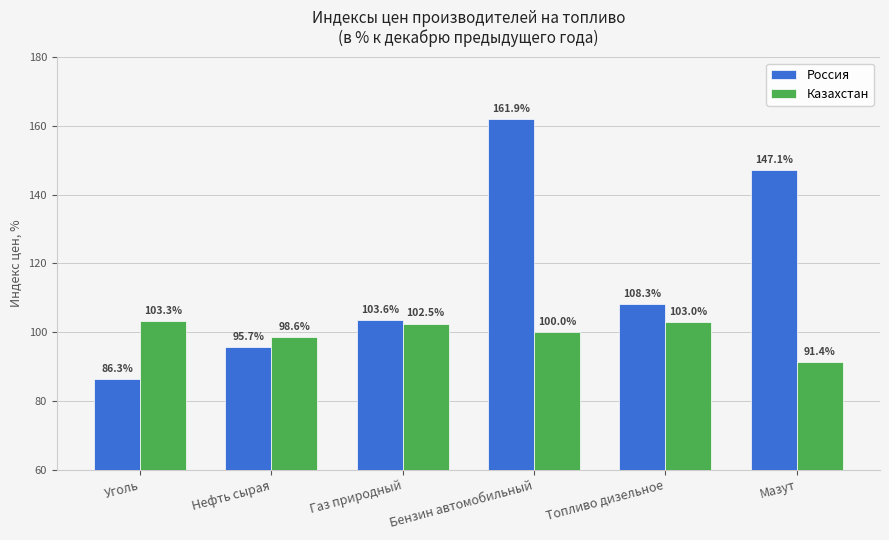

What is the total value across all series at Уголь?

189.6